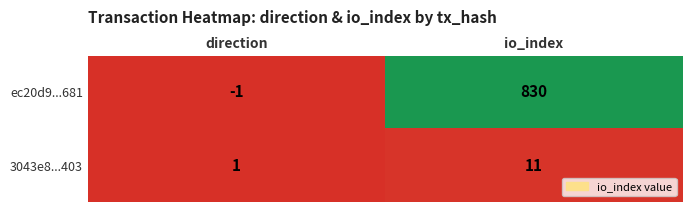

Reading left to right, list all the values displayed in this chart.

ec20d9...681: direction=-1	io_index=830
3043e8...403: direction=1	io_index=11